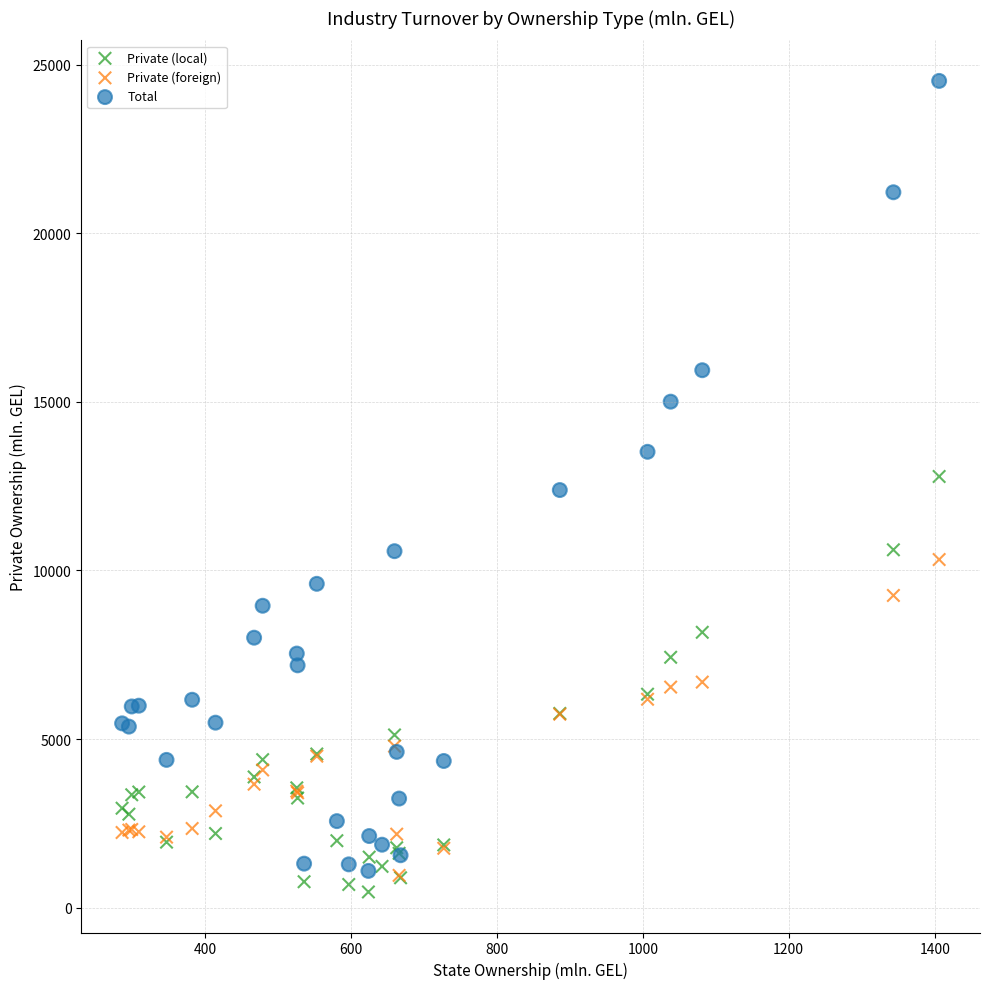

Which series reaches the maximum Y coordinate?

Total